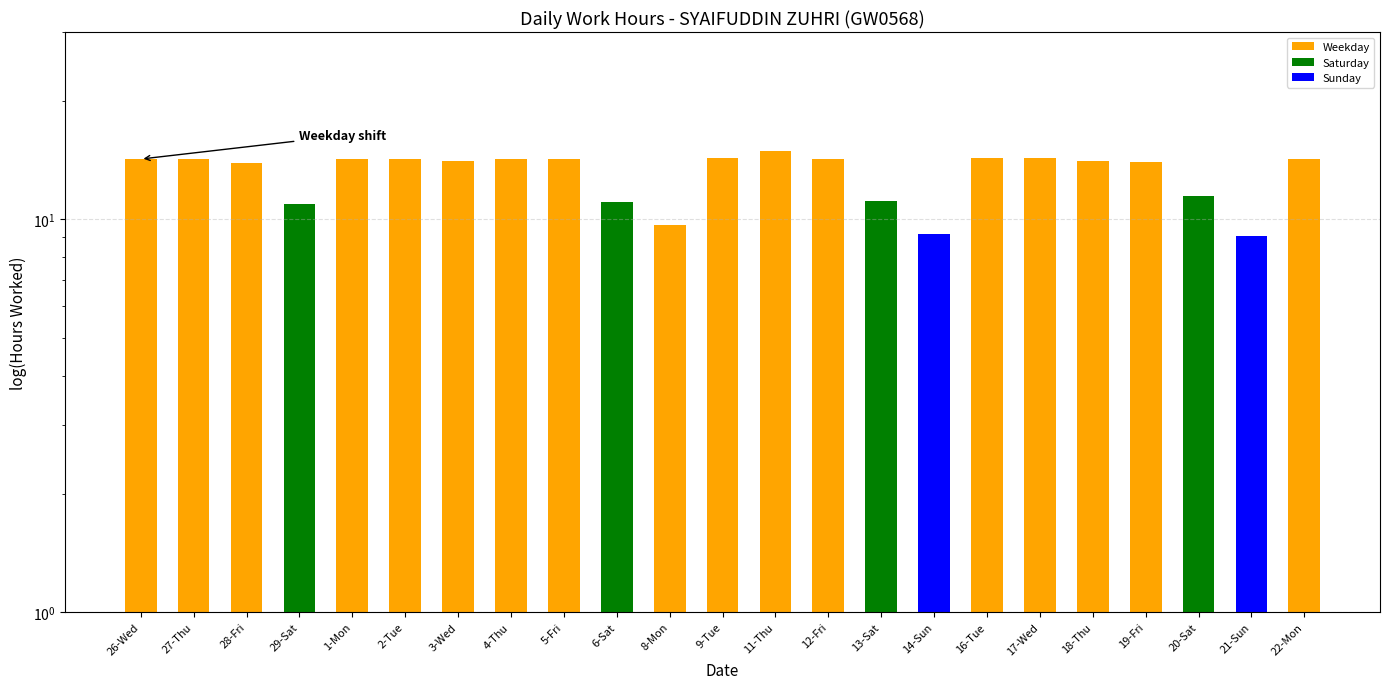

What is the change in value from 26-Wed to 29-Sat?

-3.3